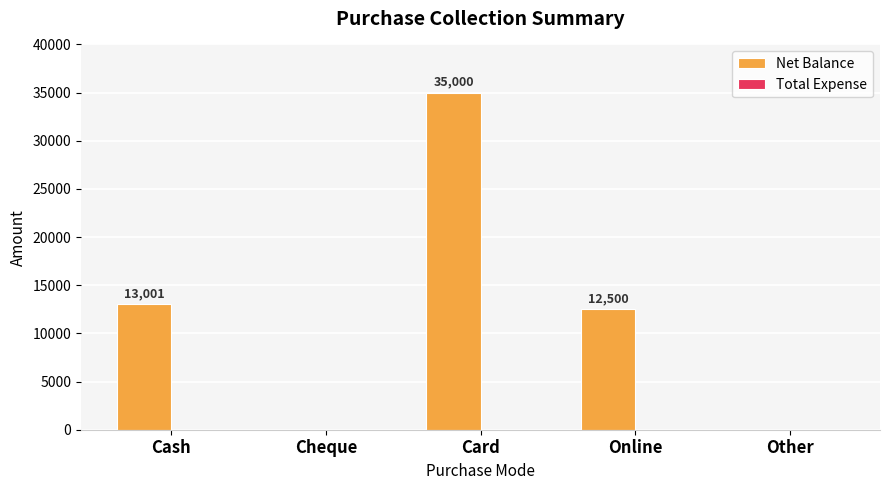

Between Other and Online, which is larger?

Online